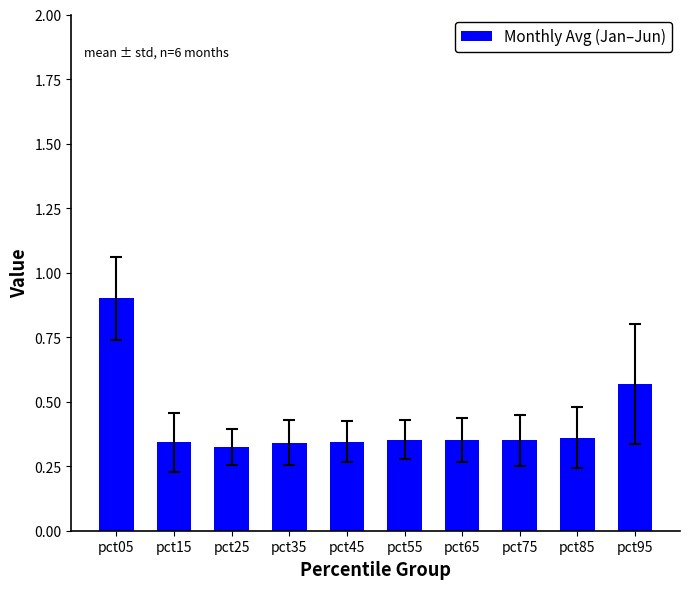

What is the sum of the values at pct45 and pct05?

1.2